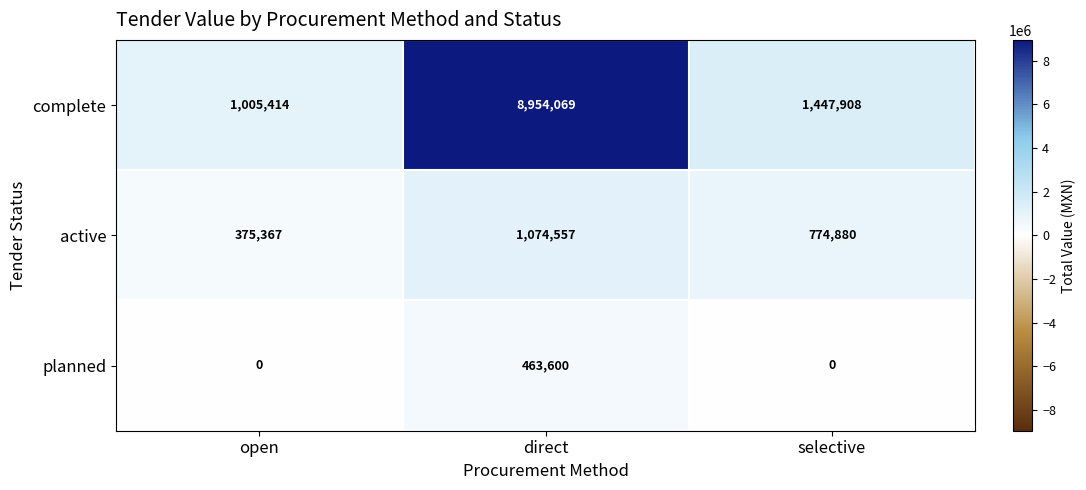

Where is complete nearest to the value 4979741?

selective